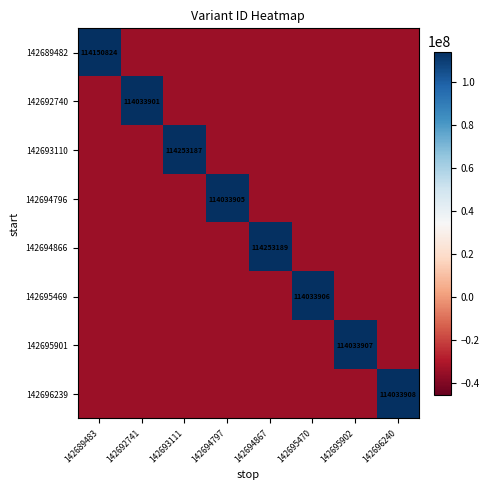

What is the difference between the maximum and minimum values in the 142689482 series?

148426780.7